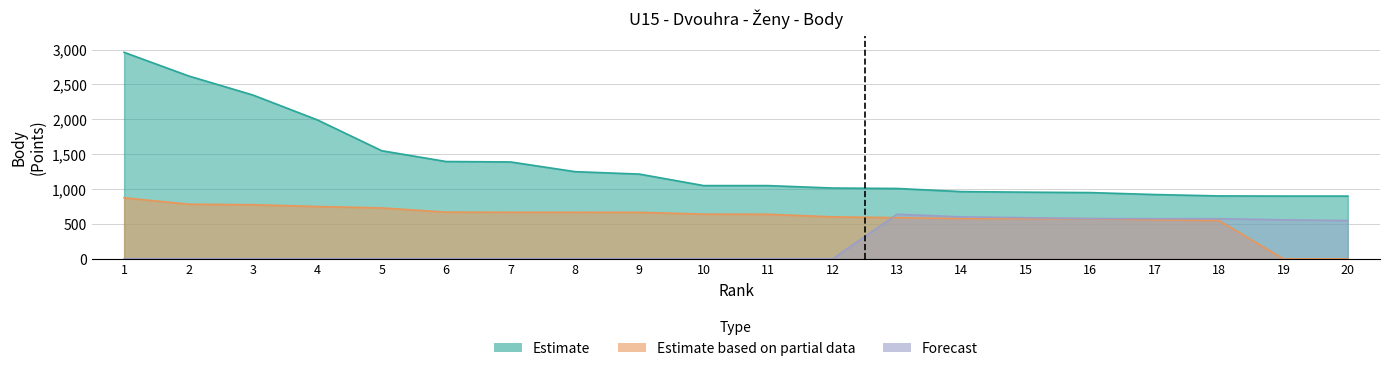

Is the value of Estimate at 1 greater than the value of Estimate based on partial data at 14?

Yes